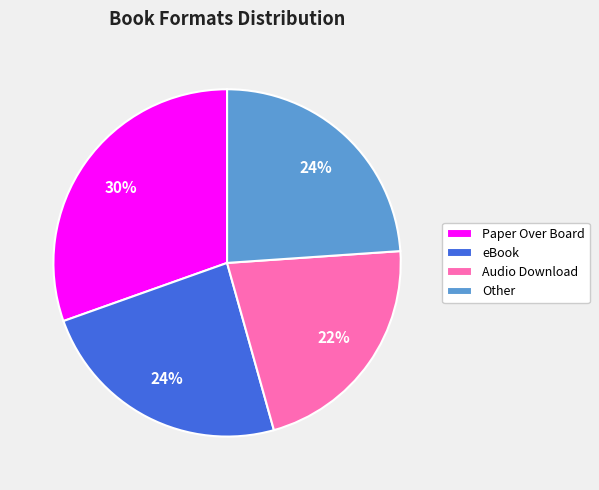

To the nearest percent, what is the average slice percentage?

25%